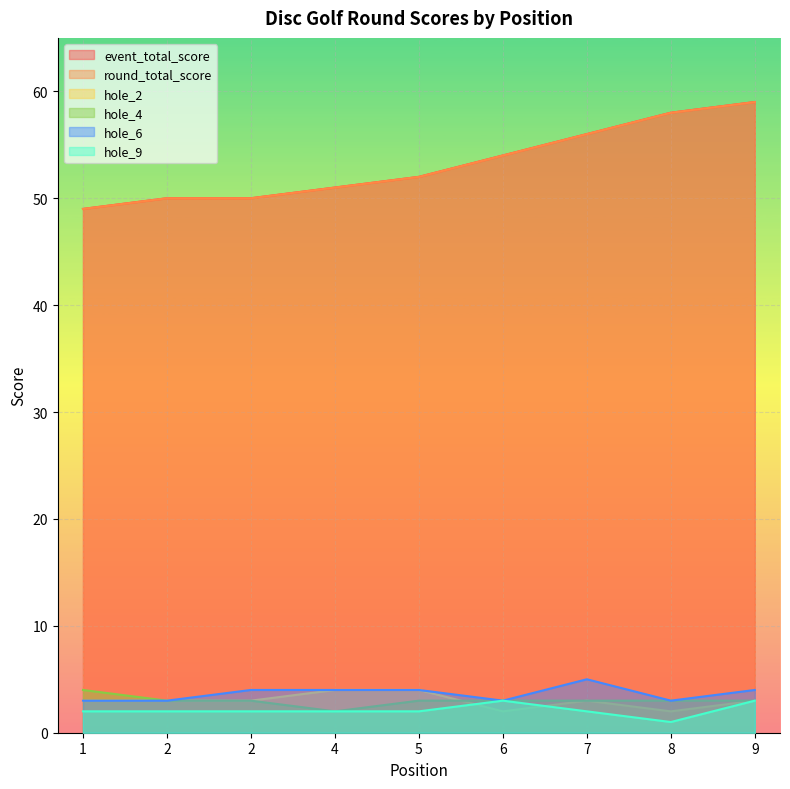

What is the total value across all series at 1?

110